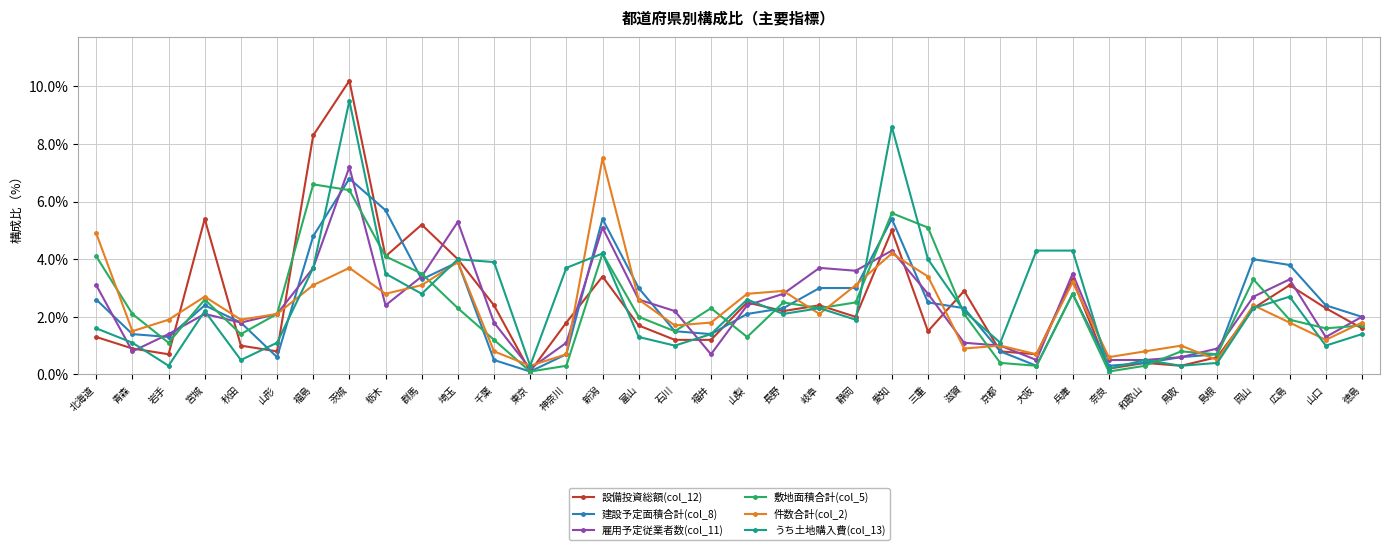

What is the difference between the maximum and minimum values in the 建設予定面積合計(col_8) series?

6.7